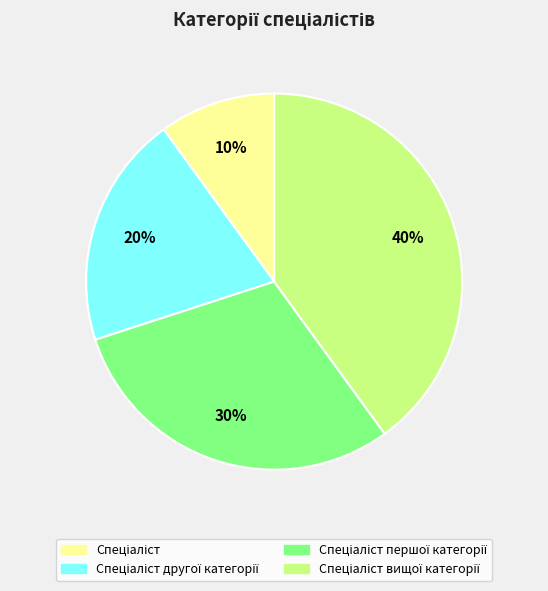

To the nearest percent, what is the average slice percentage?

25%